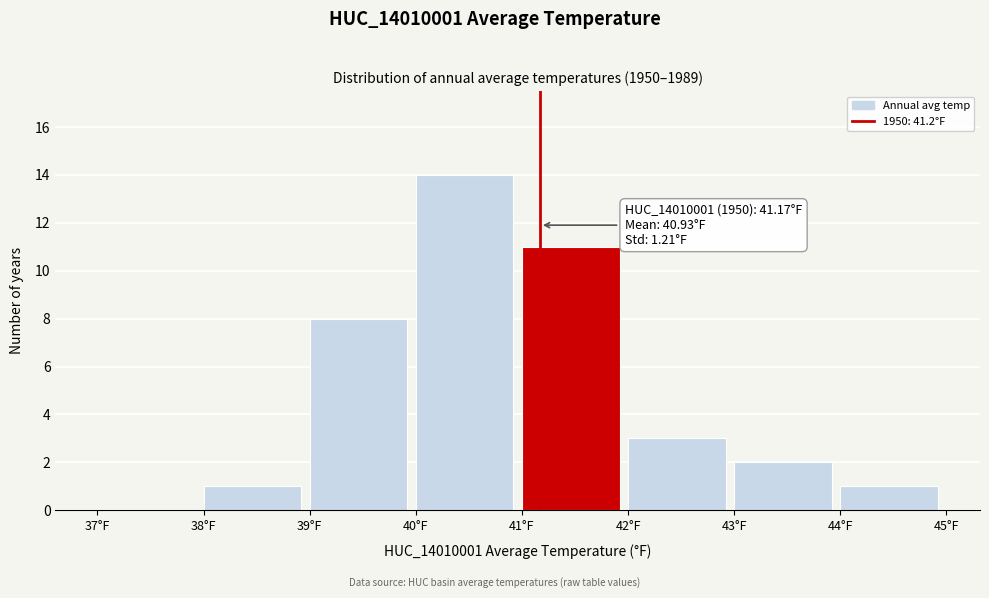

Over which range of the x-axis is the bar tallest?

40 to 41